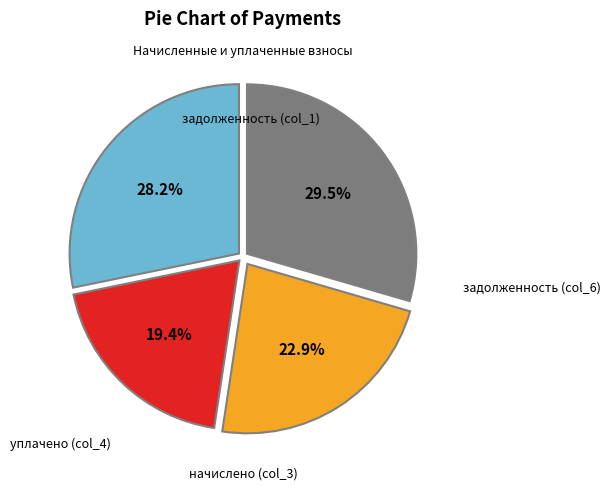

Is there a majority slice in this chart?

No